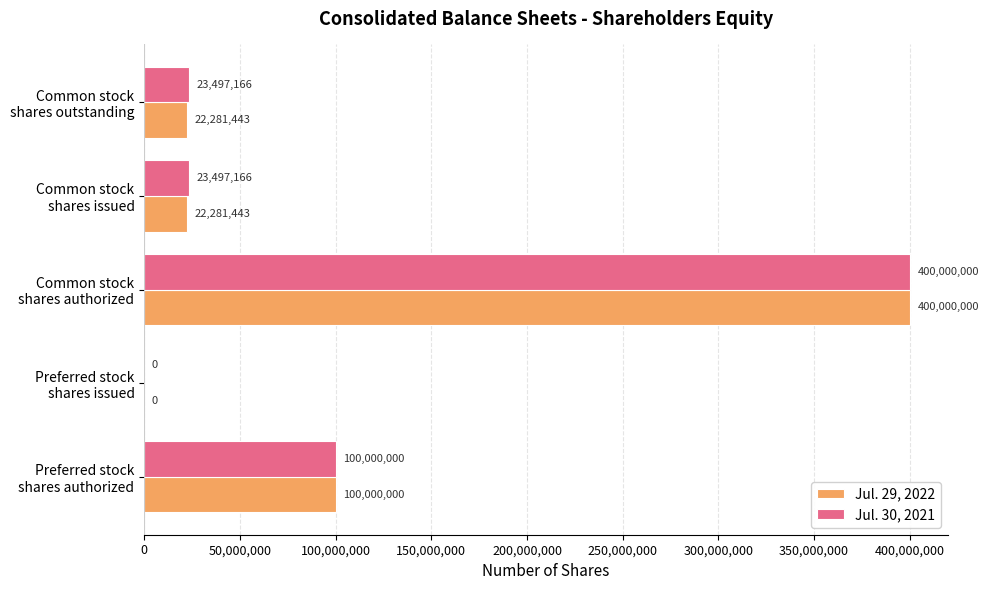

What is the sum of all Jul. 30, 2021 values?

546994332